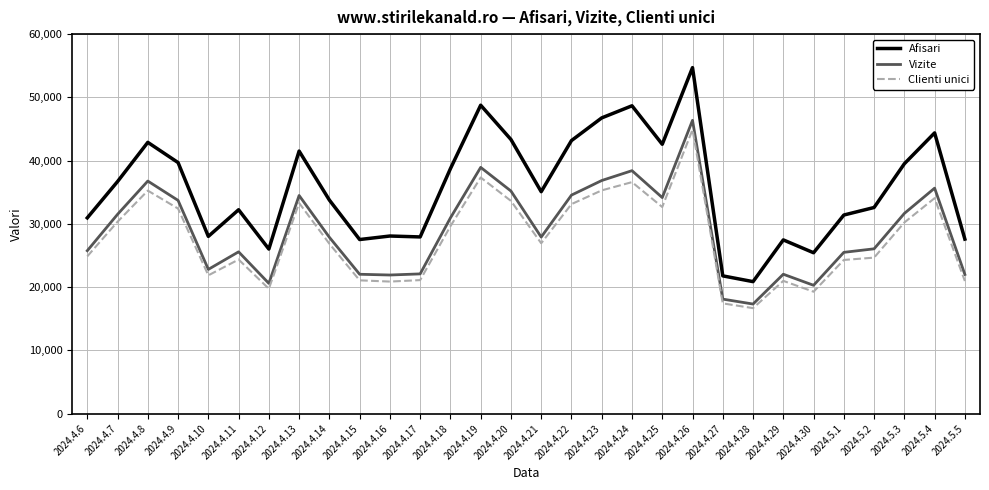

What is the minimum value for Clienti unici?

16688